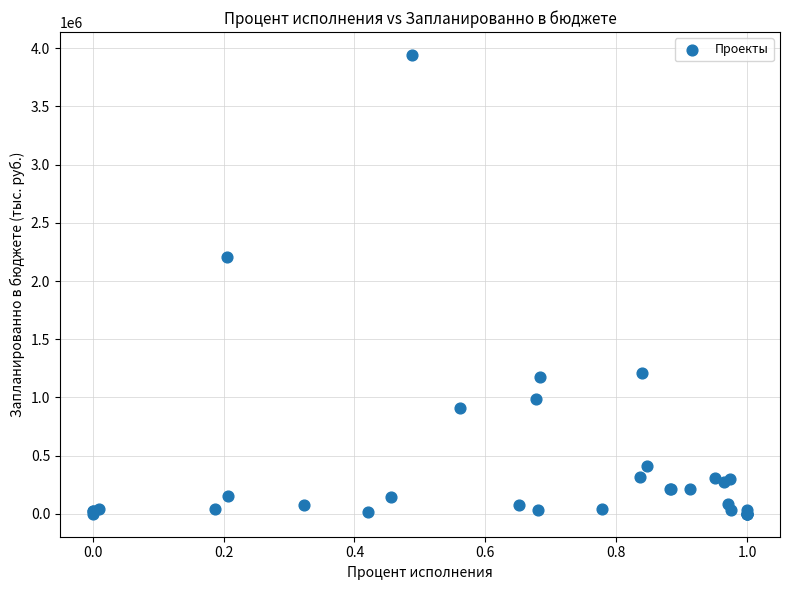

What Y value in the scatter plot is closest to 1971748?

2207330.2